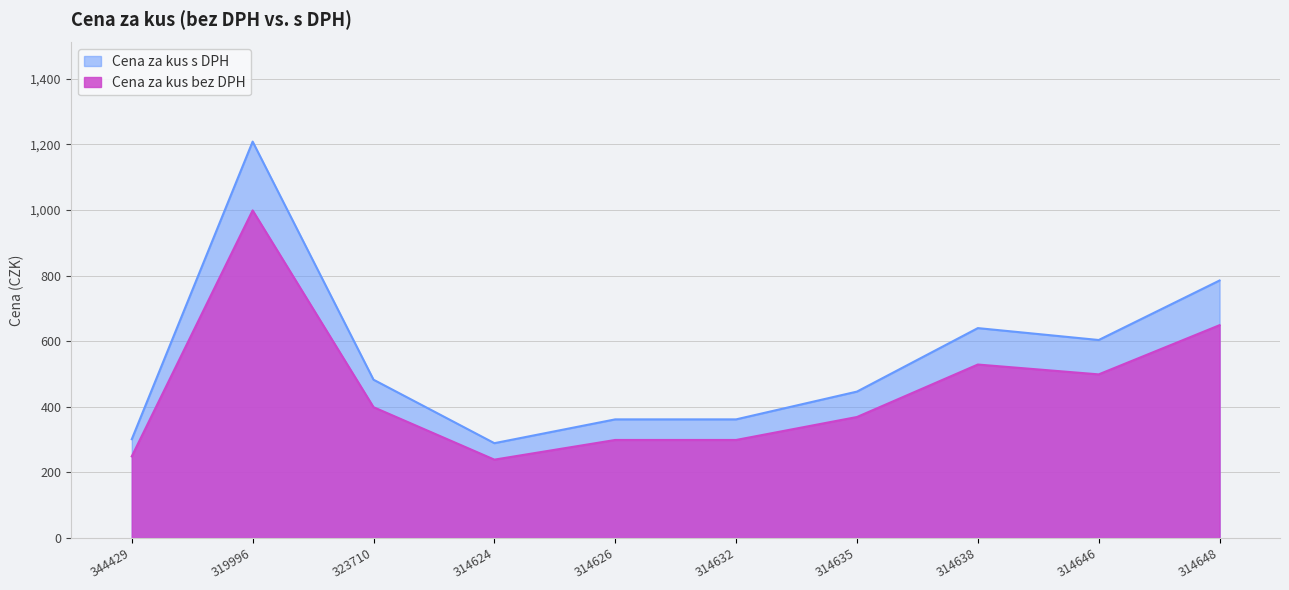

True or false: Cena za kus bez DPH and Cena za kus s DPH intersect in this chart.

False